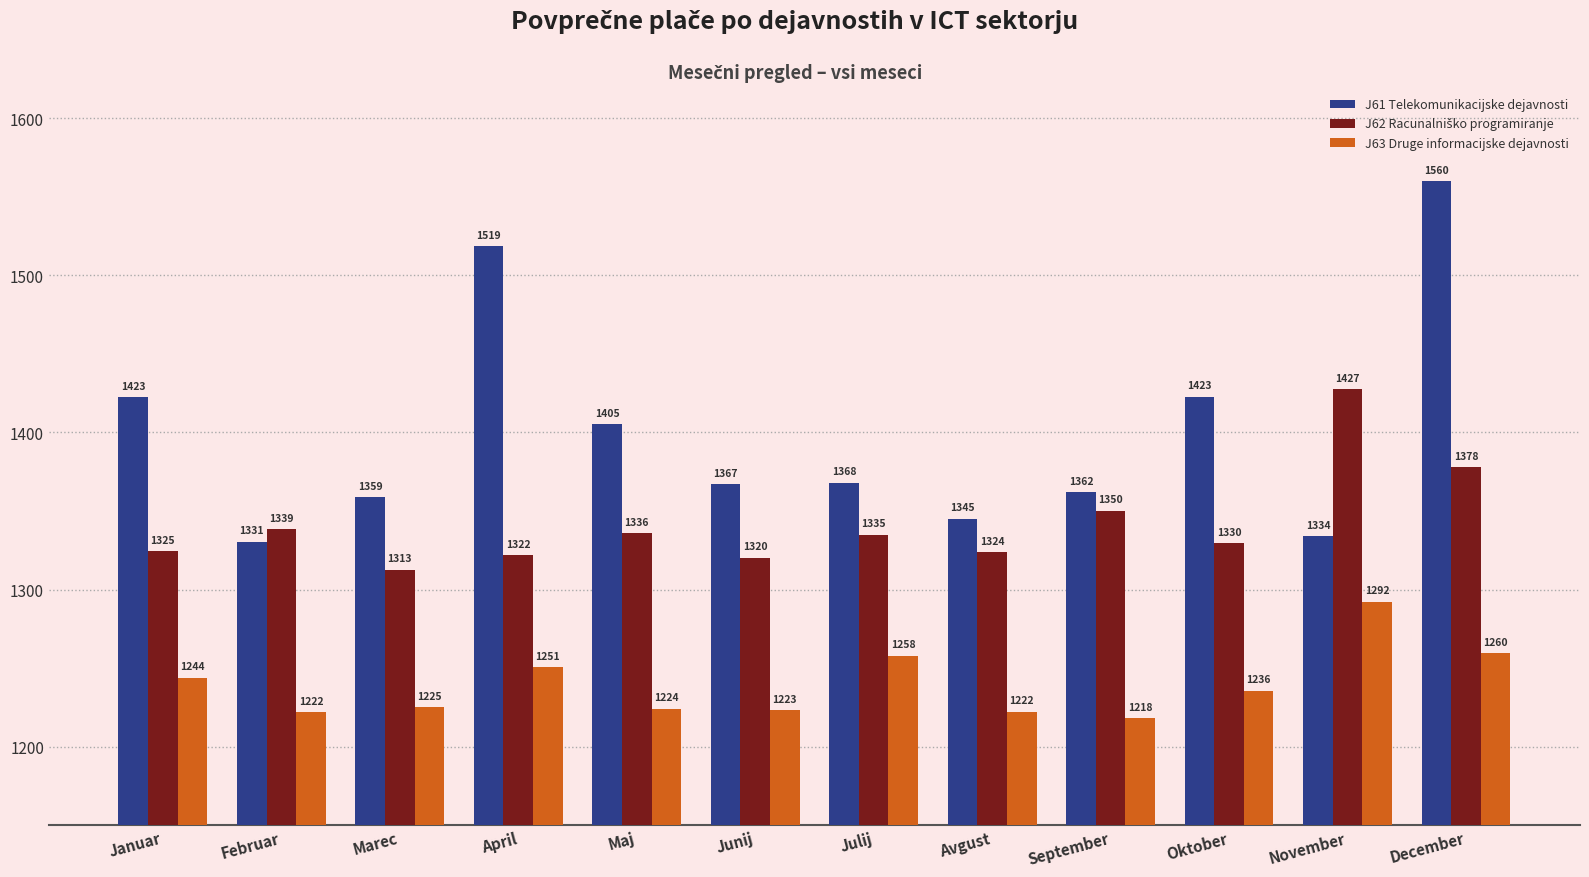

What is the sum of all J63 Druge informacijske dejavnosti values?

14875.0